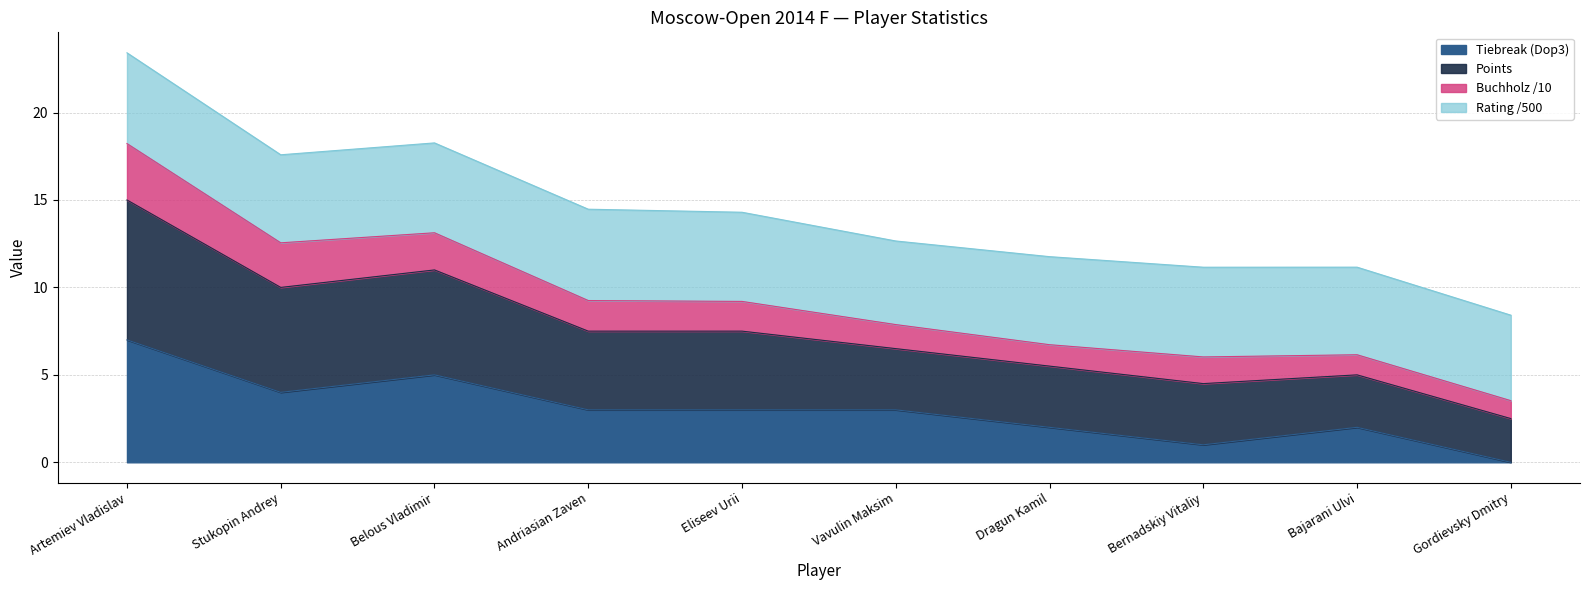

Where does the Tiebreak (Dop3) series first go above 3?

Artemiev Vladislav